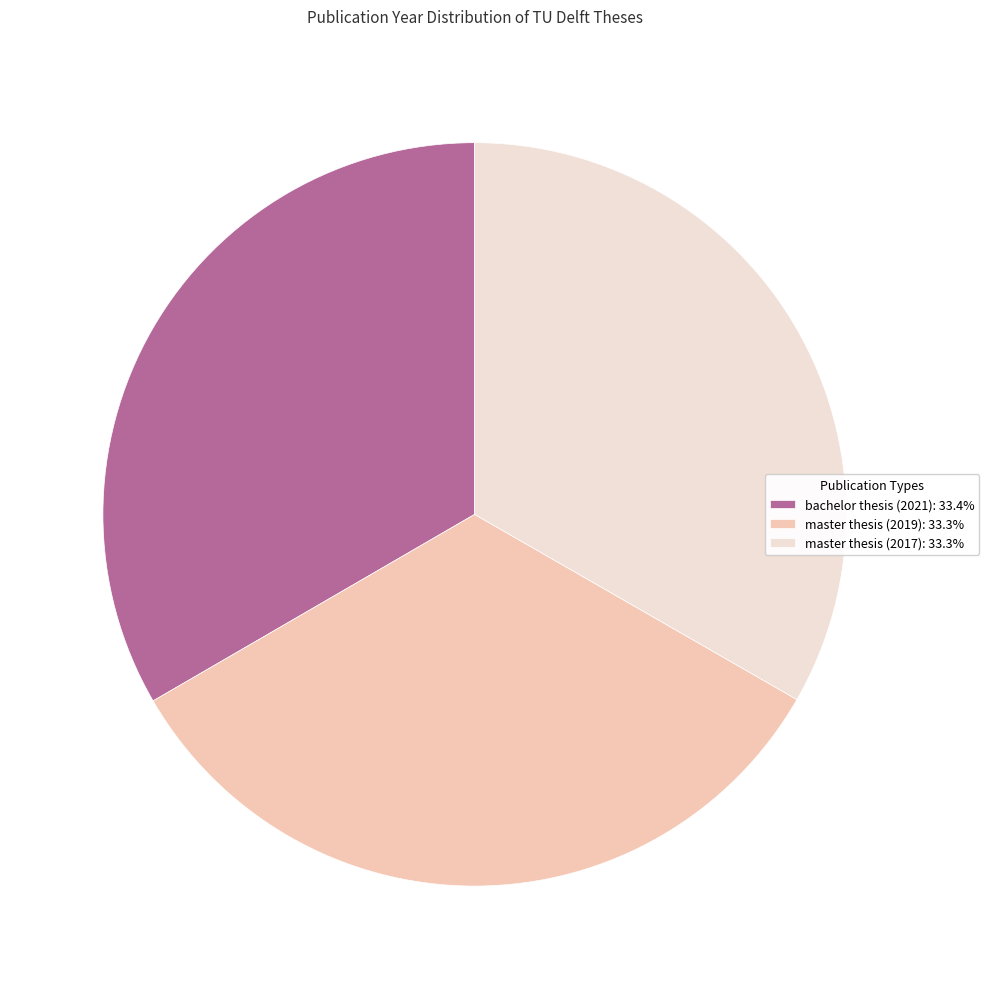

Does any single category account for the majority?

No